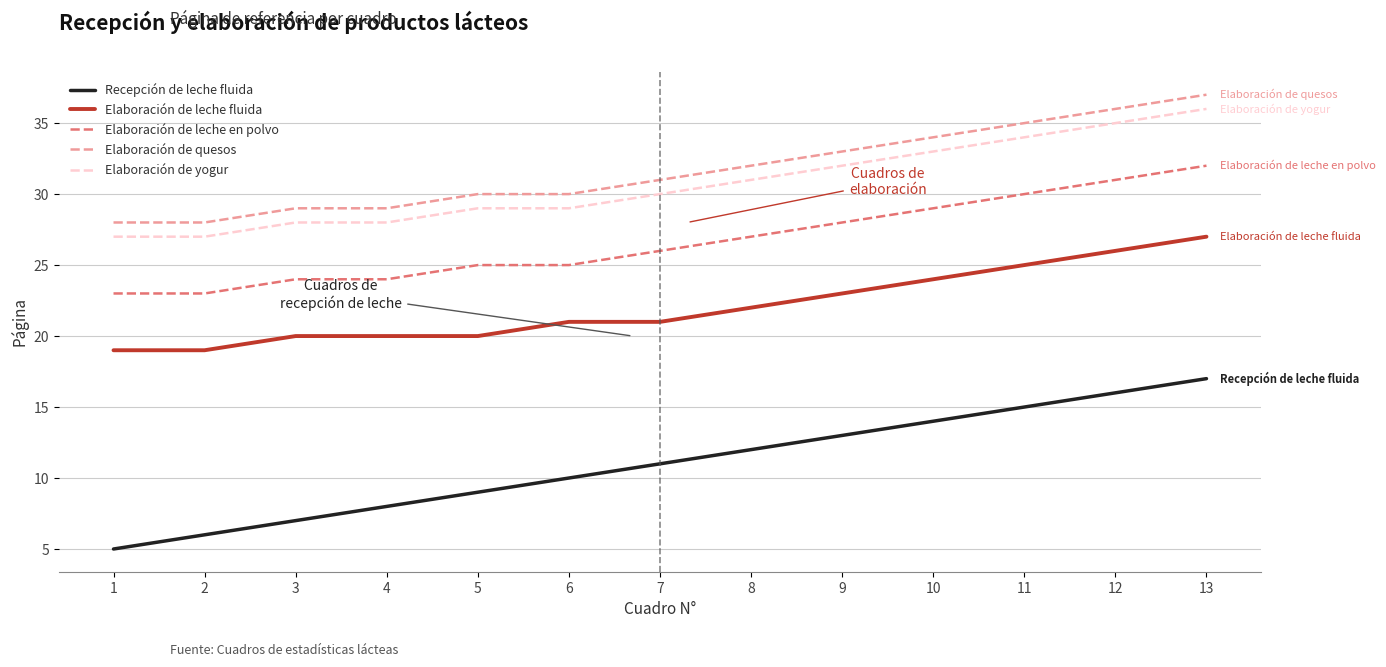

True or false: Elaboración de quesos and Elaboración de leche en polvo intersect in this chart.

False